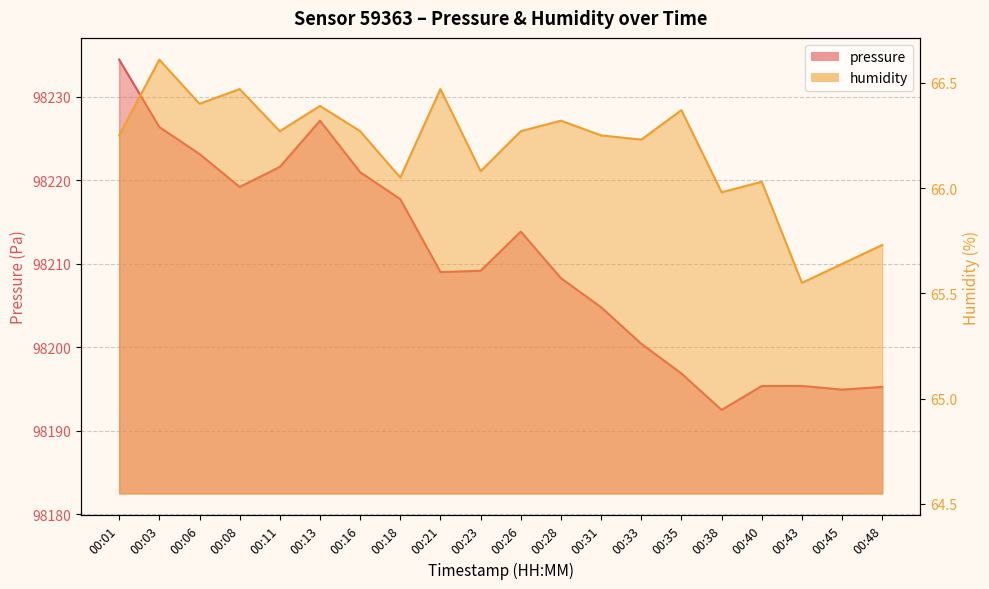

What value does the humidity series have at 00:45?

65.6